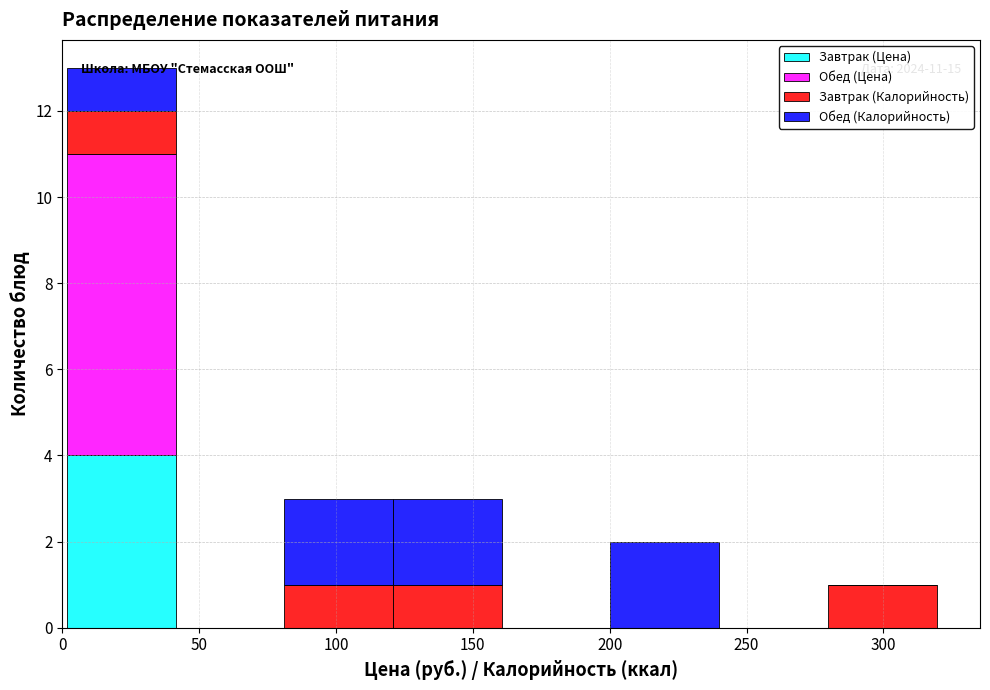

Which range on the x-axis has the tallest stacked bar (by total height)?

0 to 40